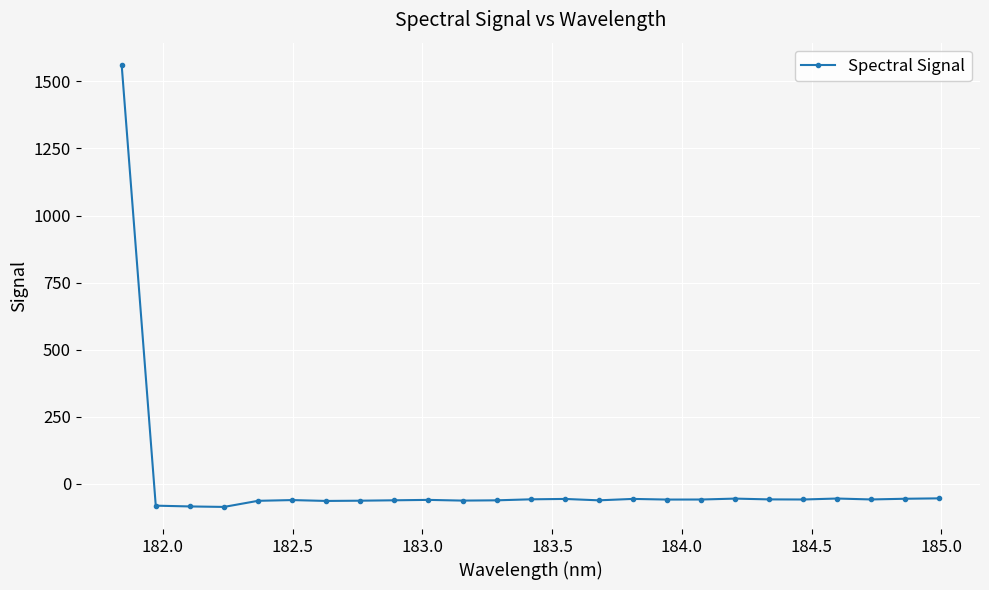

How many series are shown in this chart?

1